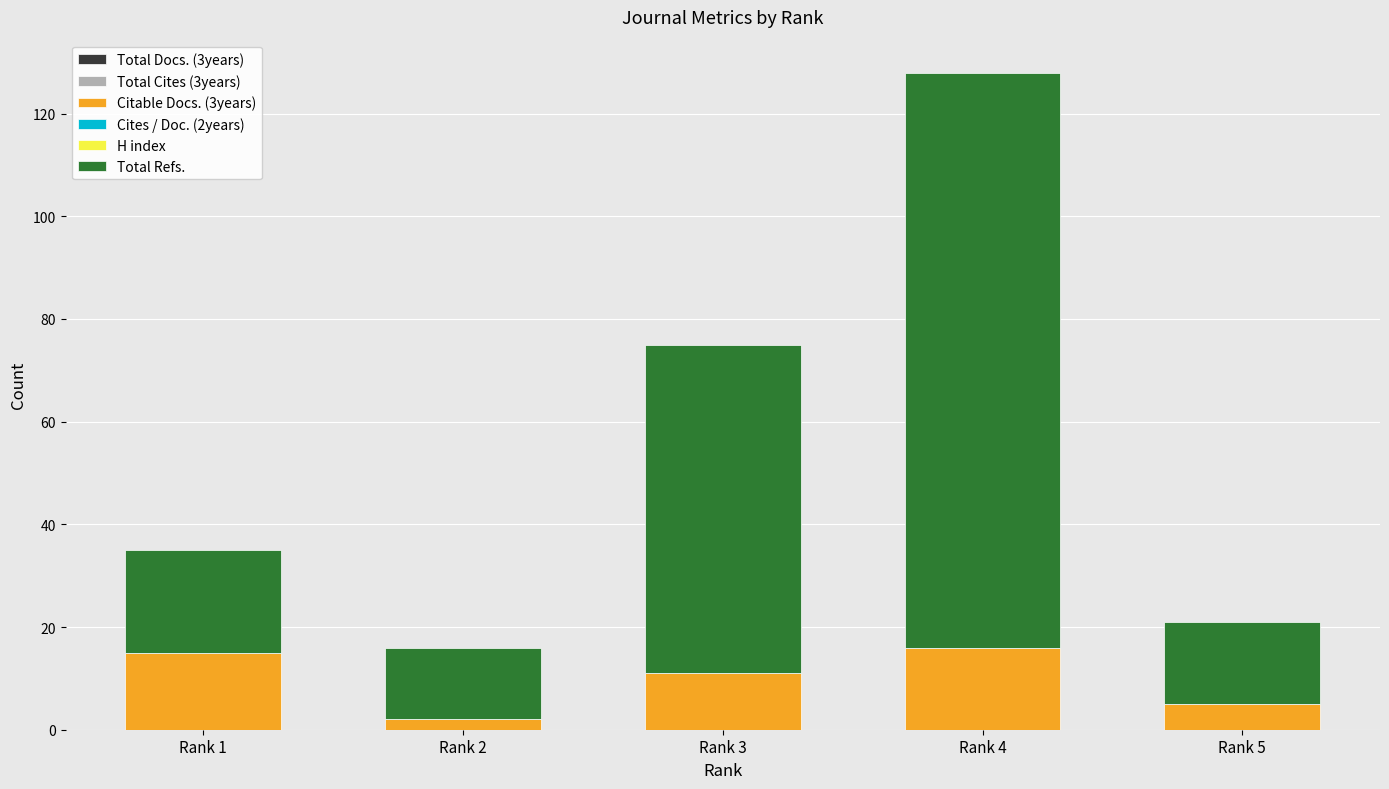

At which category is the sum across all series the highest?

Rank 4